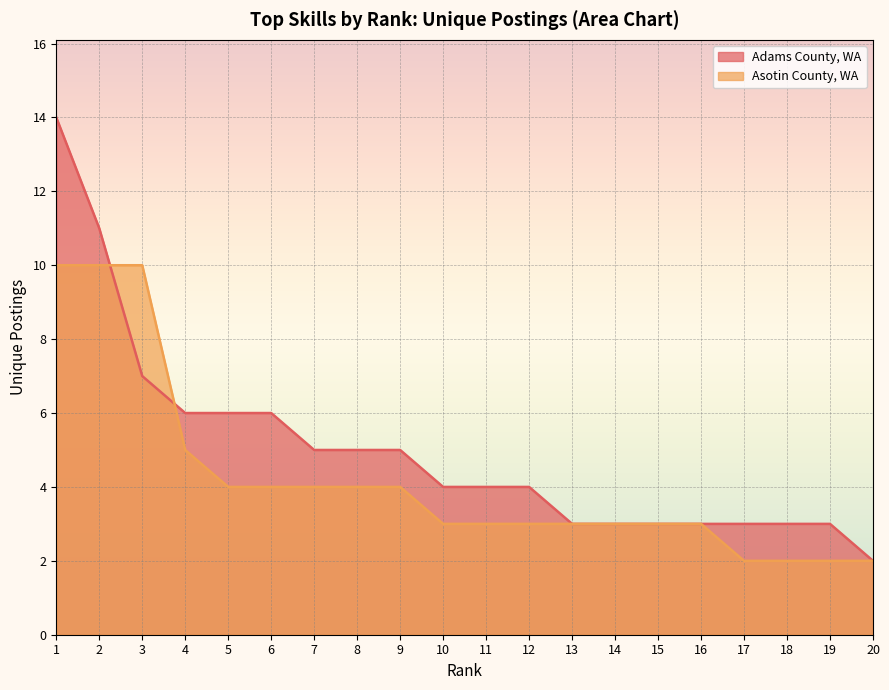

Where do Adams County, WA and Asotin County, WA first cross each other?

2 and 3